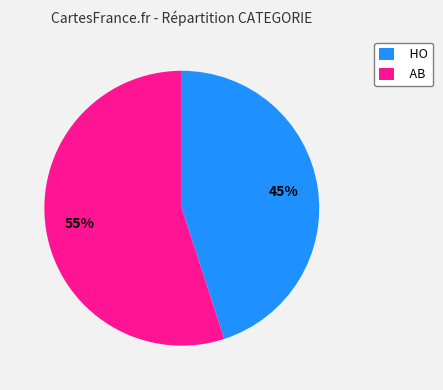

What percentage is the AB slice, to the nearest percent?

55%